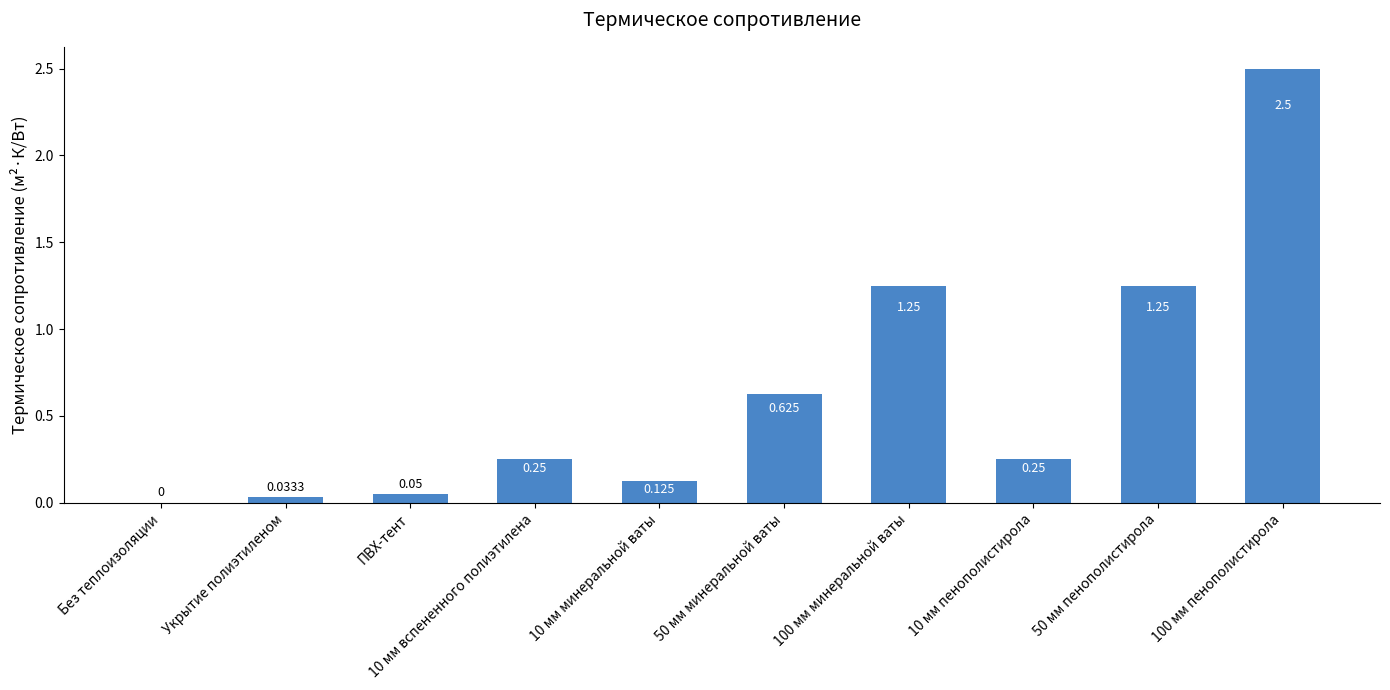

Are the bars horizontal?

No